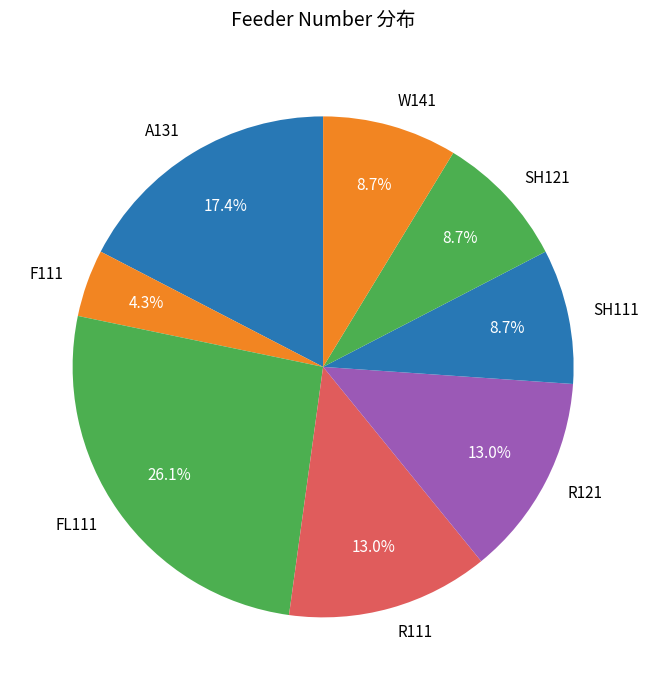

Between F111 and SH121, which is larger?

SH121